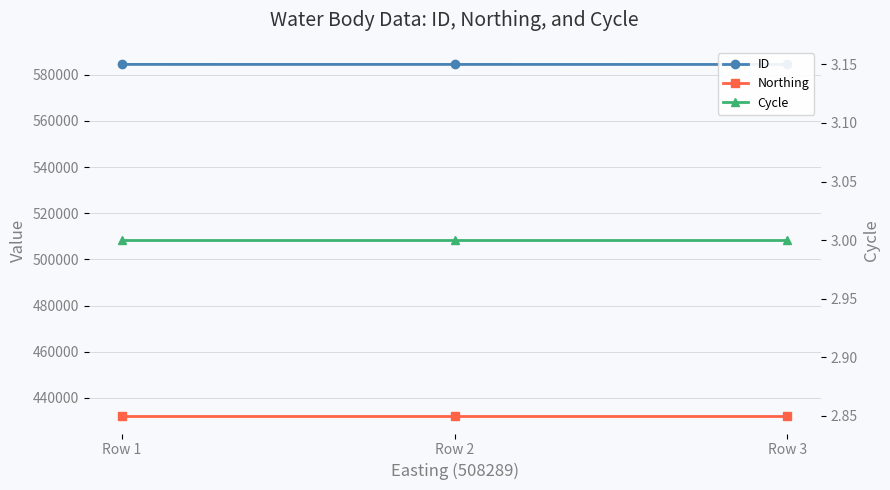

Rank the series by their average value, from lowest to highest.

Cycle, Northing, ID